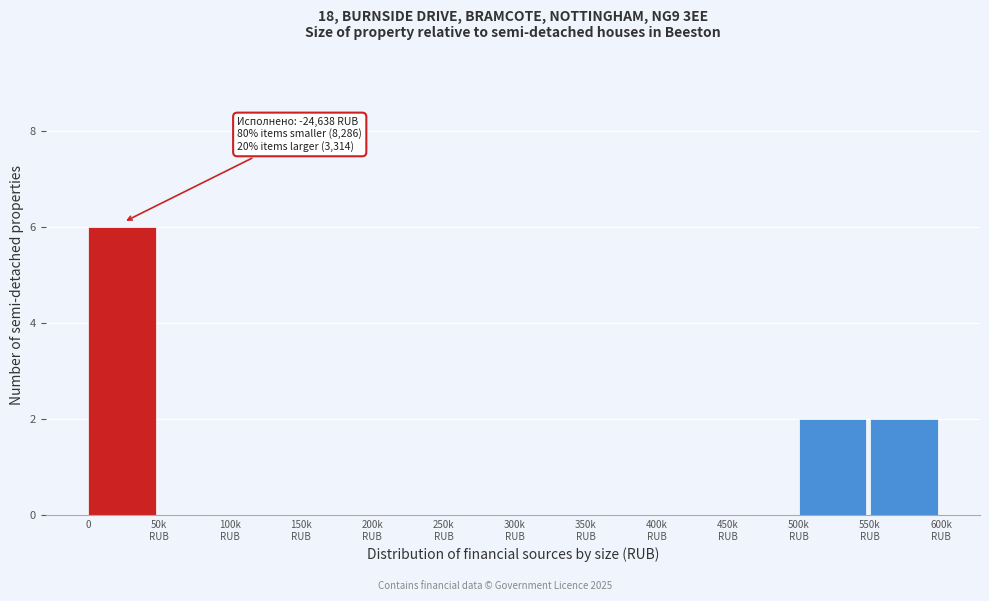

What is the greatest value displayed?

6